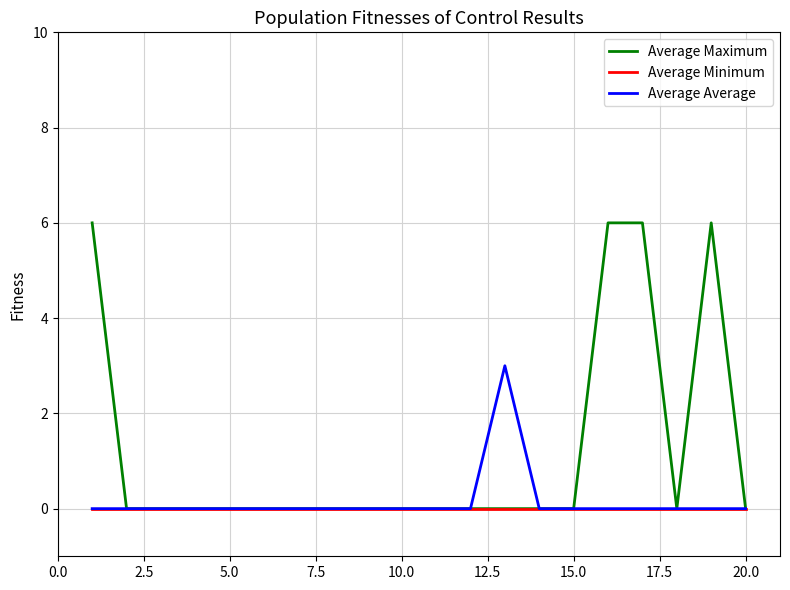

Rank the series by their maximum value, from highest to lowest.

Average Maximum, Average Average, Average Minimum